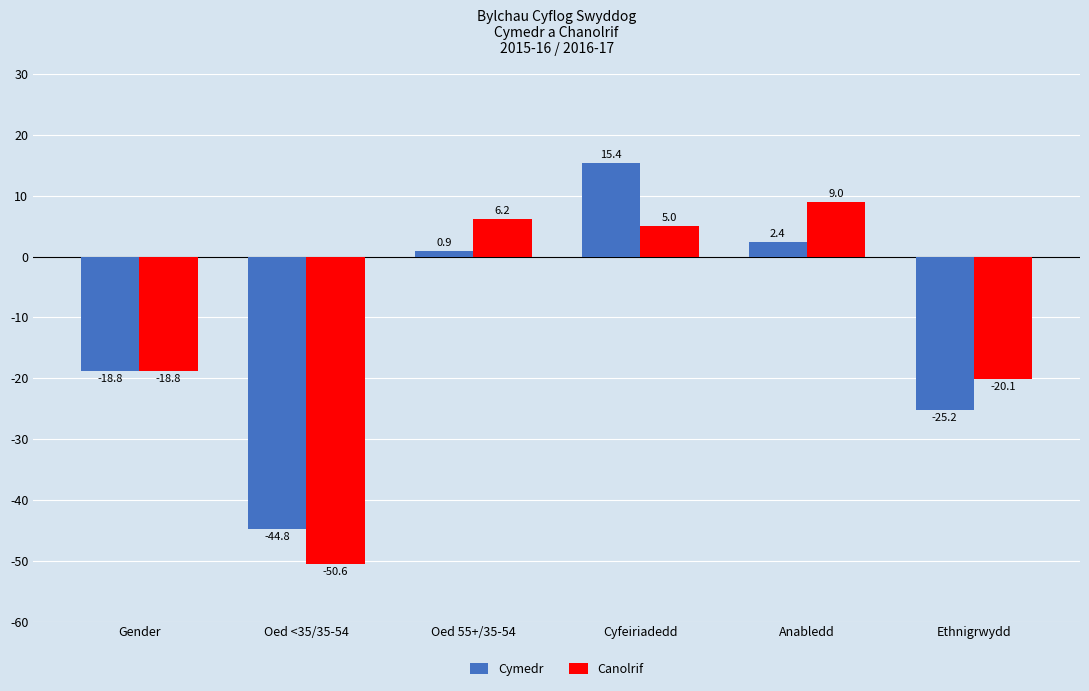

True or false: Cymedr has a value of 0.9 at Oed 55+/35-54.

True